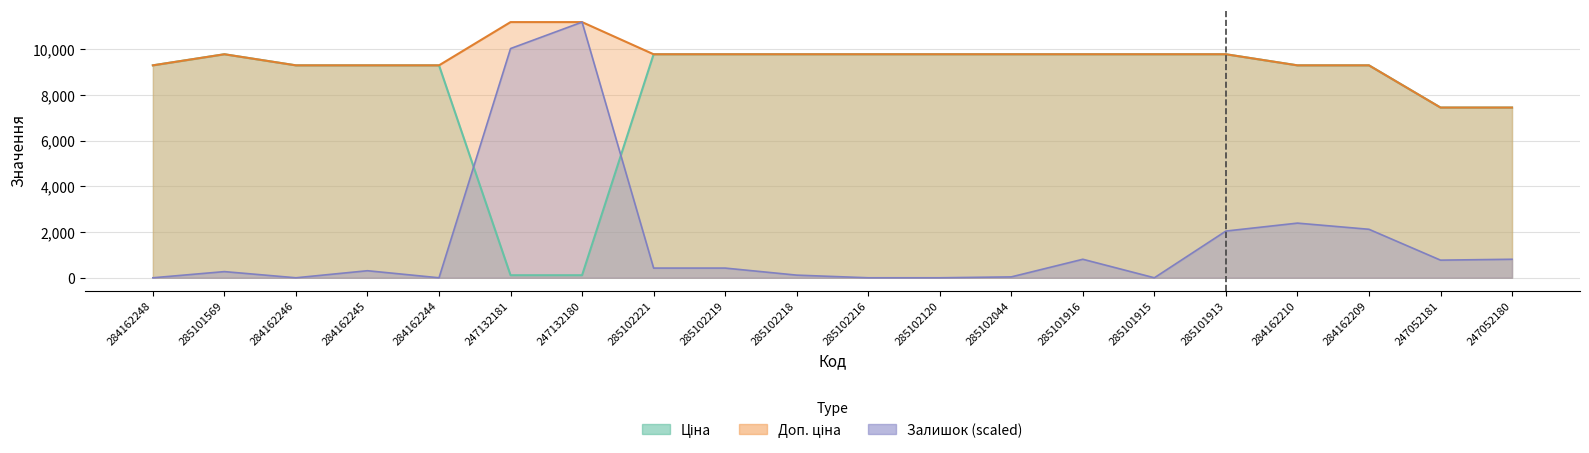

True or false: Доп. ціна and Залишок intersect in this chart.

False